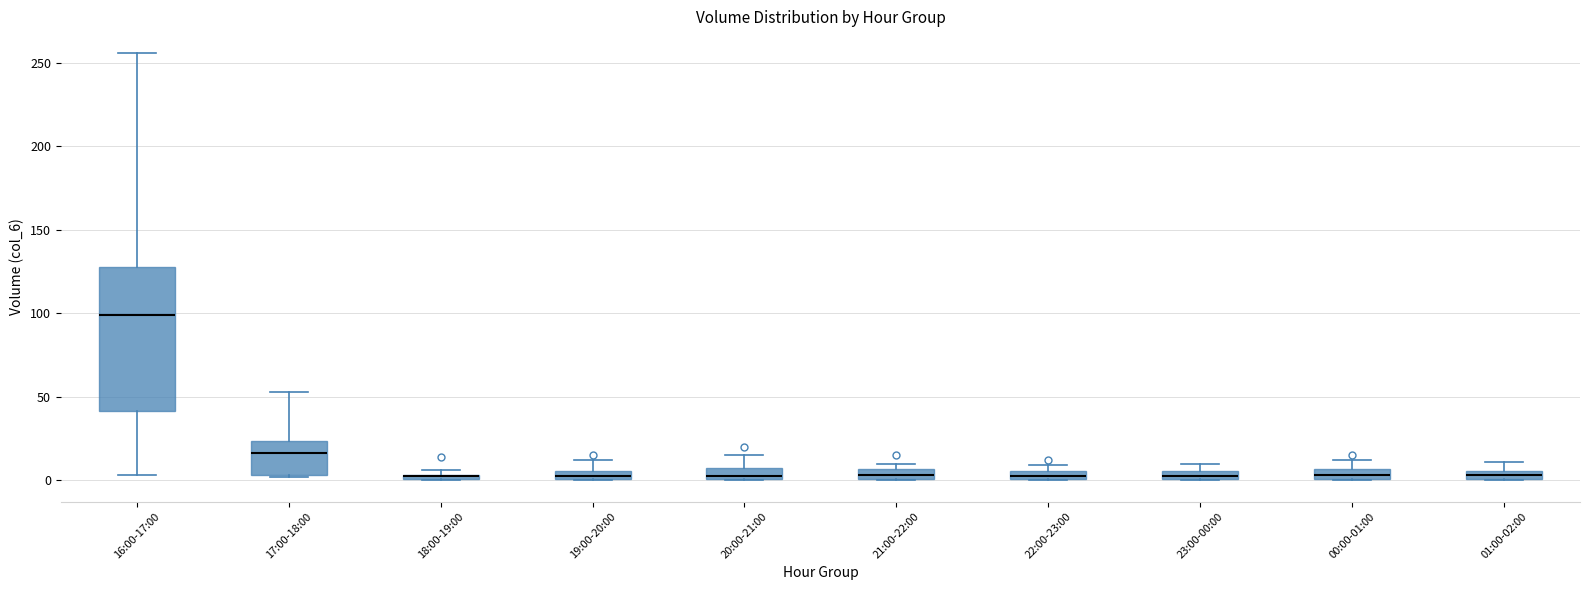

Which box is the tallest, from its lower edge to its upper edge?

16:00-17:00